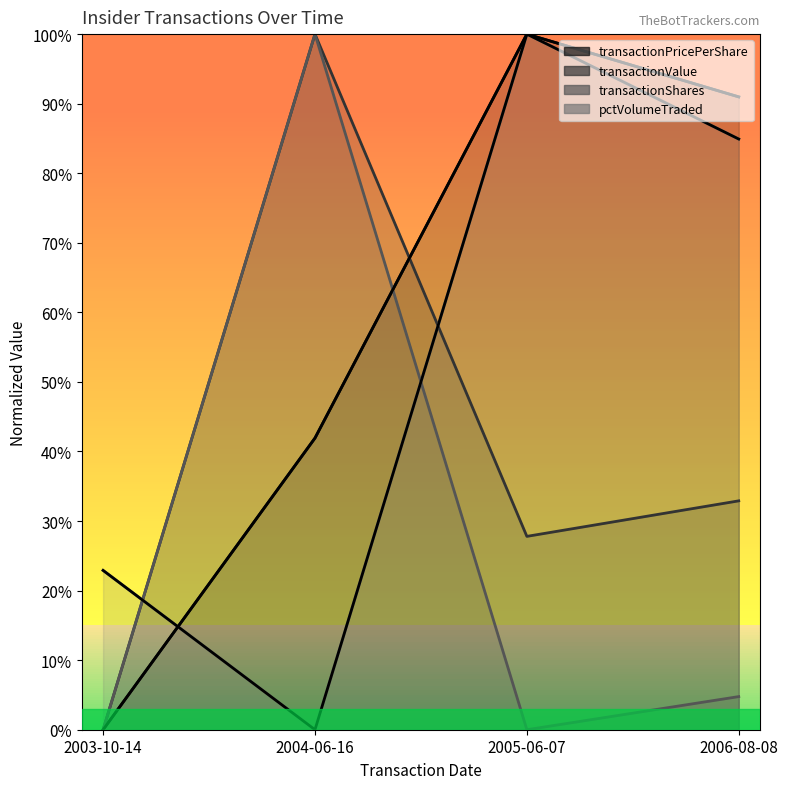

Count the number of categories in the chart.

4